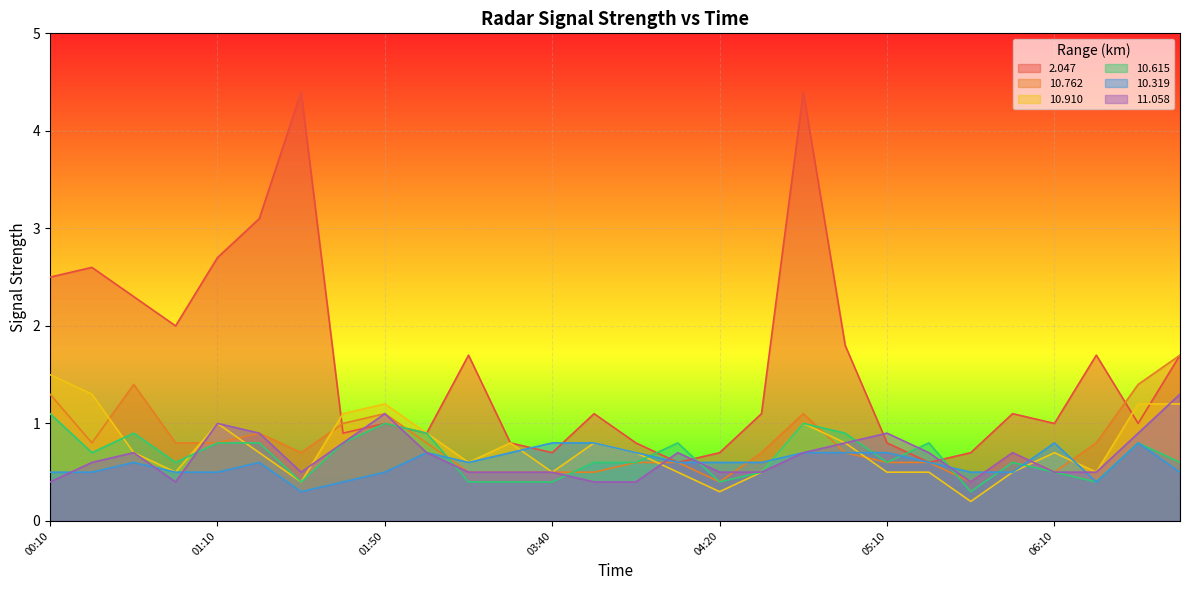

Reading left to right, list all the values displayed in this chart.

  2.047: 00:10=2.5	00:20=2.6	00:30=2.3	01:00=2.0	01:10=2.7	01:20=3.1	01:30=4.4	01:40=0.9	01:50=1.0	02:00=0.9	02:30=1.7	03:30=0.8	03:40=0.7	03:50=1.1	04:00=0.8	04:10=0.6	04:20=0.7	04:40=1.1	04:50=4.4	05:00=1.8	05:10=0.8	05:20=0.6	05:30=0.7	05:40=1.1	06:10=1.0	06:20=1.7	06:30=1.0	06:40=1.7
 10.762: 00:10=1.3	00:20=0.8	00:30=1.4	01:00=0.8	01:10=0.8	01:20=0.9	01:30=0.7	01:40=1.0	01:50=1.1	02:00=0.8	02:30=0.5	03:30=0.5	03:40=0.5	03:50=0.5	04:00=0.6	04:10=0.6	04:20=0.4	04:40=0.7	04:50=1.1	05:00=0.7	05:10=0.6	05:20=0.6	05:30=0.4	05:40=0.7	06:10=0.5	06:20=0.8	06:30=1.4	06:40=1.7
 10.910: 00:10=1.5	00:20=1.3	00:30=0.7	01:00=0.5	01:10=1.0	01:20=0.7	01:30=0.4	01:40=1.1	01:50=1.2	02:00=0.9	02:30=0.6	03:30=0.8	03:40=0.5	03:50=0.8	04:00=0.7	04:10=0.5	04:20=0.3	04:40=0.5	04:50=1.0	05:00=0.8	05:10=0.5	05:20=0.5	05:30=0.2	05:40=0.5	06:10=0.7	06:20=0.5	06:30=1.2	06:40=1.2
 10.615: 00:10=1.1	00:20=0.7	00:30=0.9	01:00=0.6	01:10=0.8	01:20=0.8	01:30=0.4	01:40=0.8	01:50=1.0	02:00=0.9	02:30=0.4	03:30=0.4	03:40=0.4	03:50=0.6	04:00=0.6	04:10=0.8	04:20=0.4	04:40=0.5	04:50=1.0	05:00=0.9	05:10=0.6	05:20=0.8	05:30=0.3	05:40=0.6	06:10=0.5	06:20=0.4	06:30=0.8	06:40=0.6
 10.319: 00:10=0.5	00:20=0.5	00:30=0.6	01:00=0.5	01:10=0.5	01:20=0.6	01:30=0.3	01:40=0.4	01:50=0.5	02:00=0.7	02:30=0.6	03:30=0.7	03:40=0.8	03:50=0.8	04:00=0.7	04:10=0.6	04:20=0.6	04:40=0.6	04:50=0.7	05:00=0.7	05:10=0.7	05:20=0.6	05:30=0.5	05:40=0.5	06:10=0.8	06:20=0.4	06:30=0.8	06:40=0.5
 11.058: 00:10=0.4	00:20=0.6	00:30=0.7	01:00=0.4	01:10=1.0	01:20=0.9	01:30=0.5	01:40=0.8	01:50=1.1	02:00=0.7	02:30=0.5	03:30=0.5	03:40=0.5	03:50=0.4	04:00=0.4	04:10=0.7	04:20=0.5	04:40=0.5	04:50=0.7	05:00=0.8	05:10=0.9	05:20=0.7	05:30=0.4	05:40=0.7	06:10=0.5	06:20=0.5	06:30=0.9	06:40=1.3